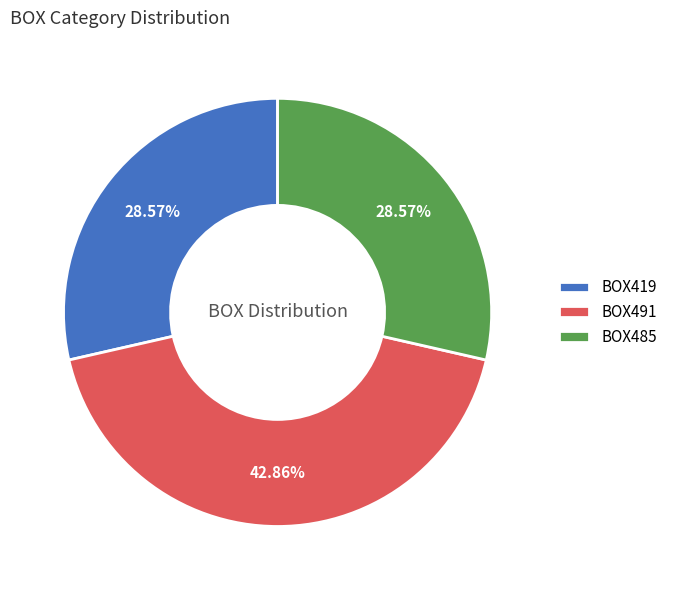

What percentage do BOX491 and BOX485 together represent?

71.4%